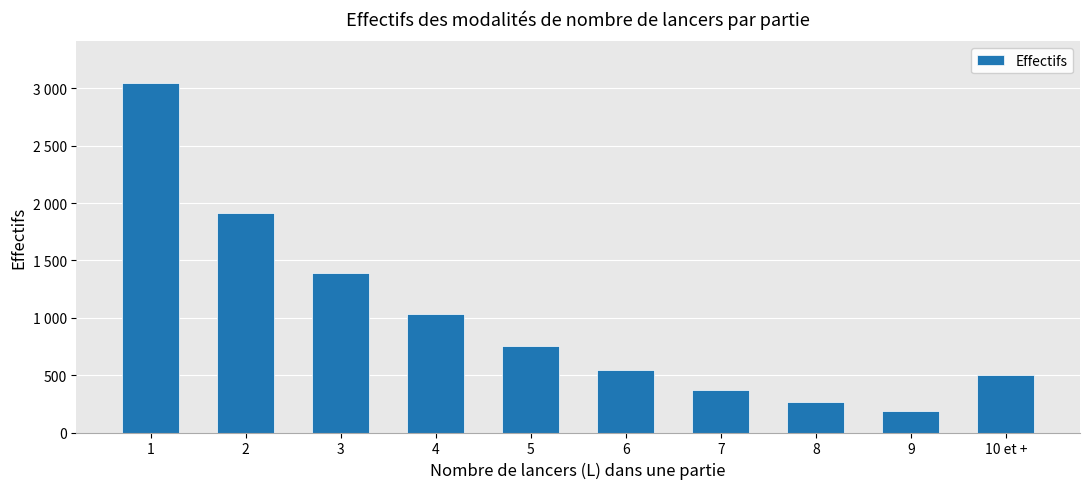

Rank the categories by value from lowest to highest.

9, 8, 7, 10 et +, 6, 5, 4, 3, 2, 1